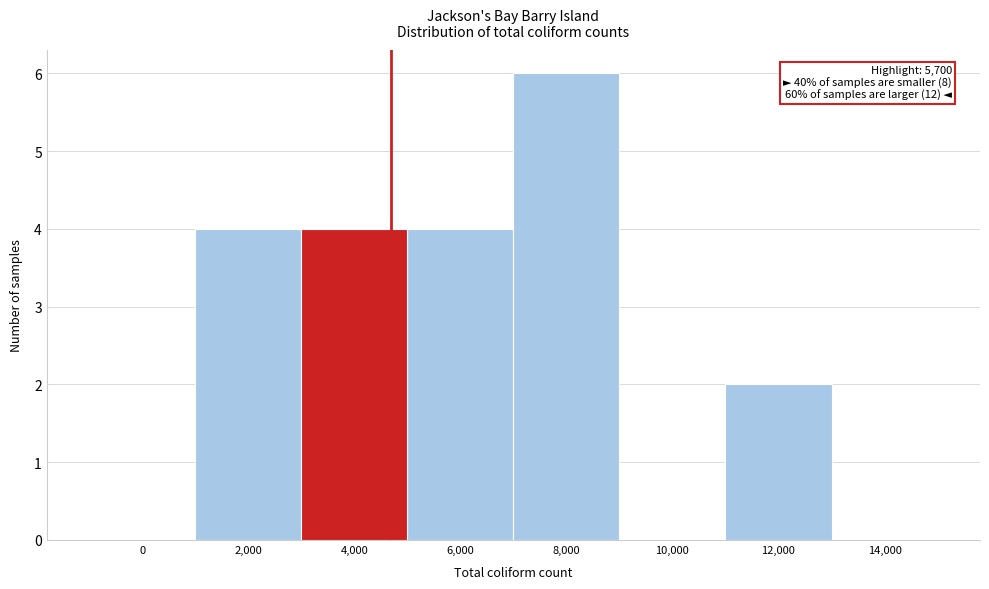

Reading left to right, extract all data points from this chart.

0=0	2,000=4	4,000=4	6,000=4	8,000=6	10,000=0	12,000=2	14,000=0